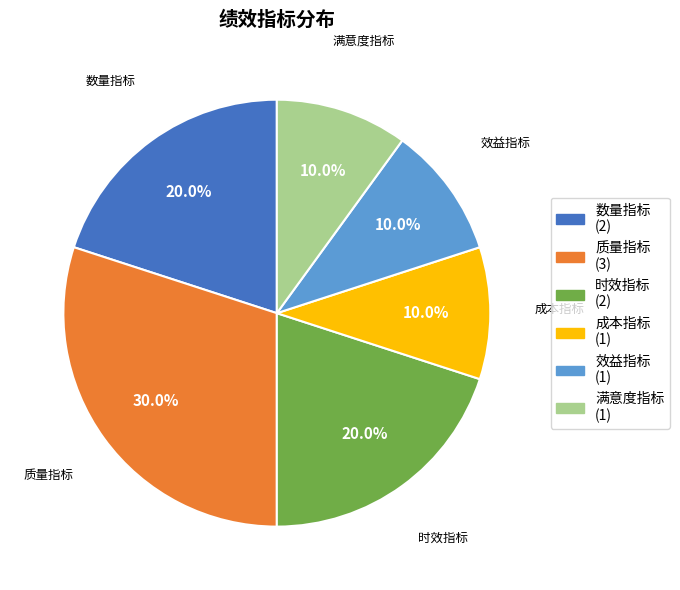

To the nearest percent, what is the average slice percentage?

17%